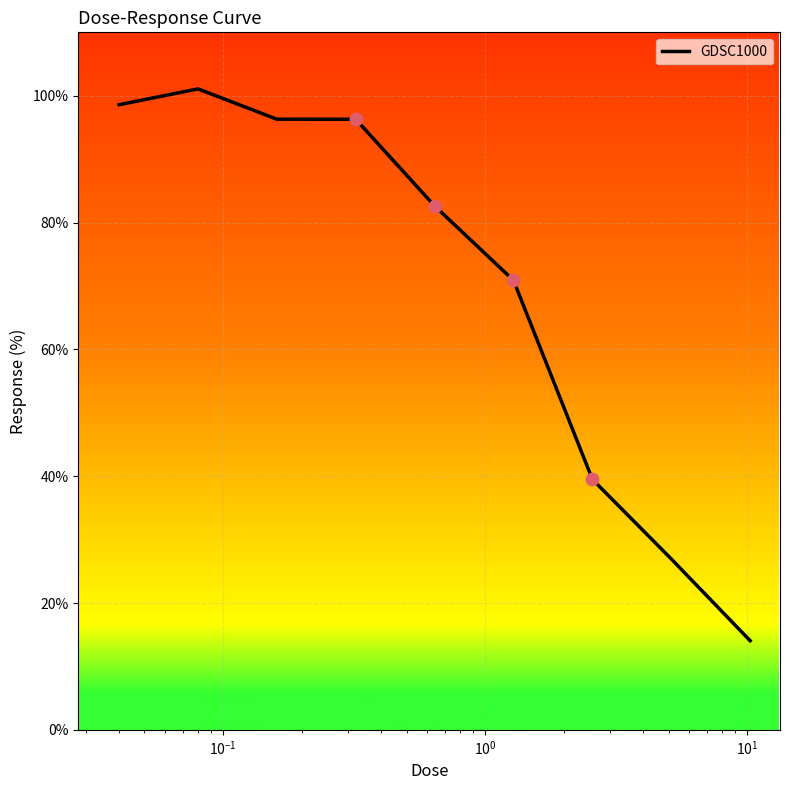

What is the minimum value shown in the chart?

14.1